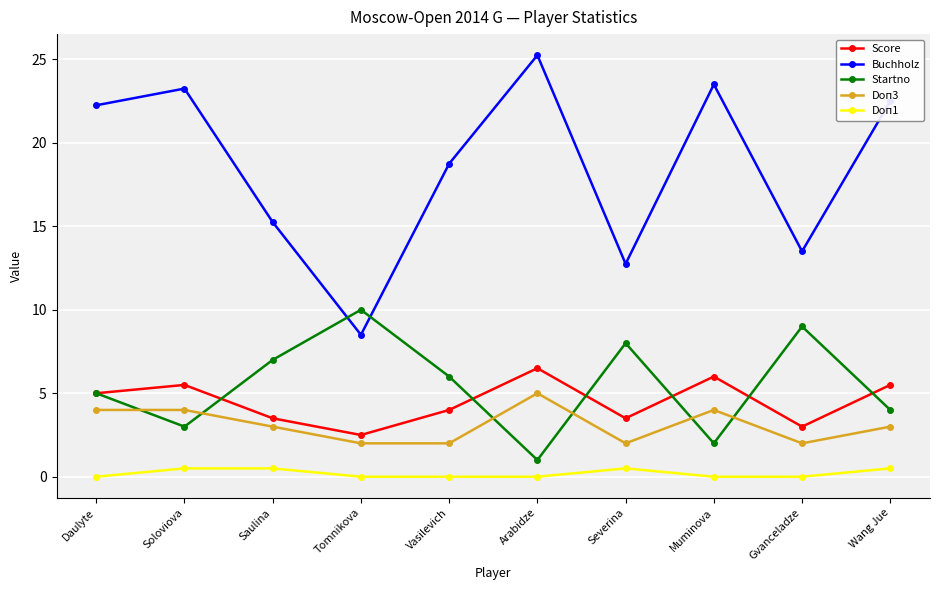

What is the spread (max minus min) of values at Muminova?

23.5